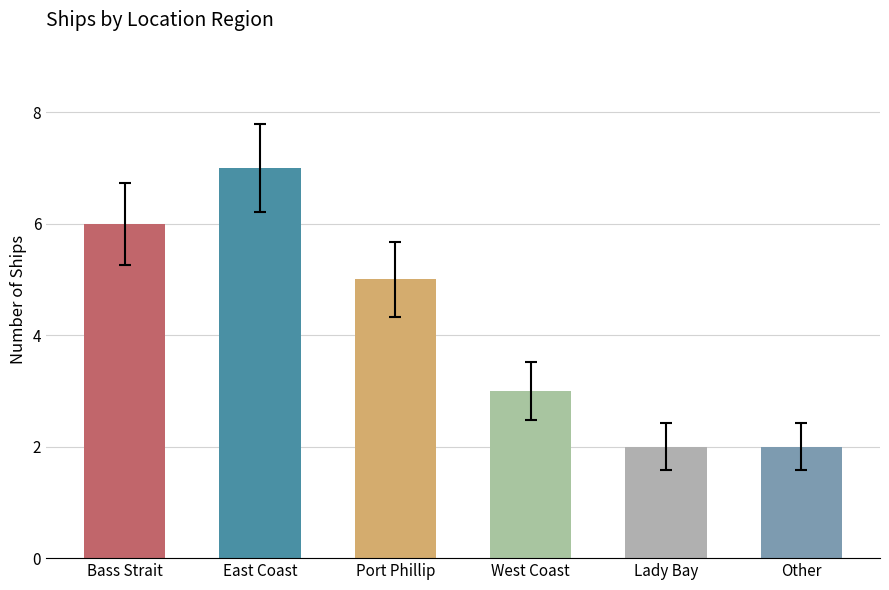

What is the label of the 3rd bar from the right?

West Coast